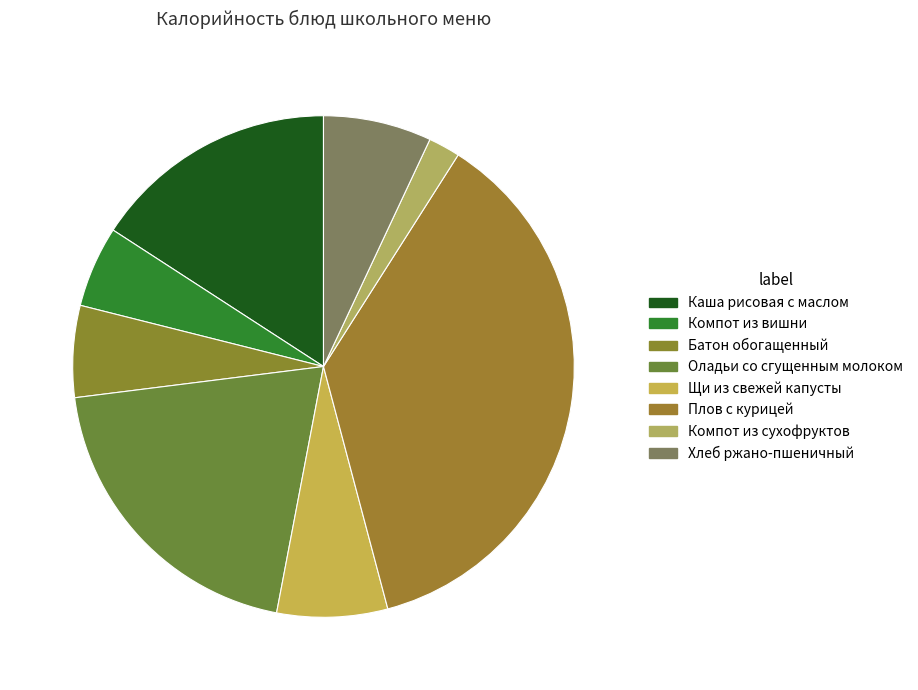

True or false: Компот из вишни accounts for 5% of the total.

True